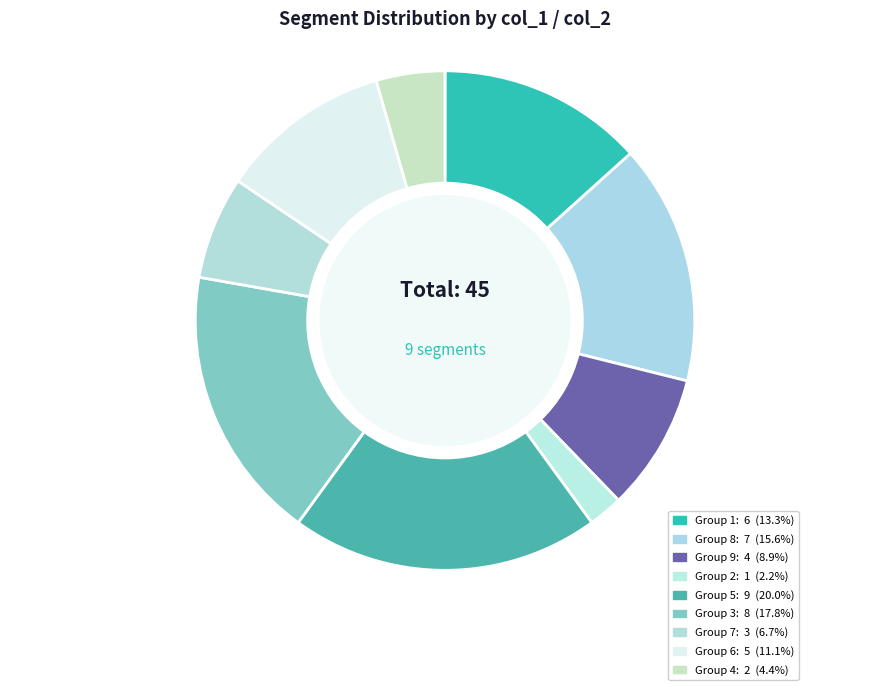

Count the number of slices in the pie.

9